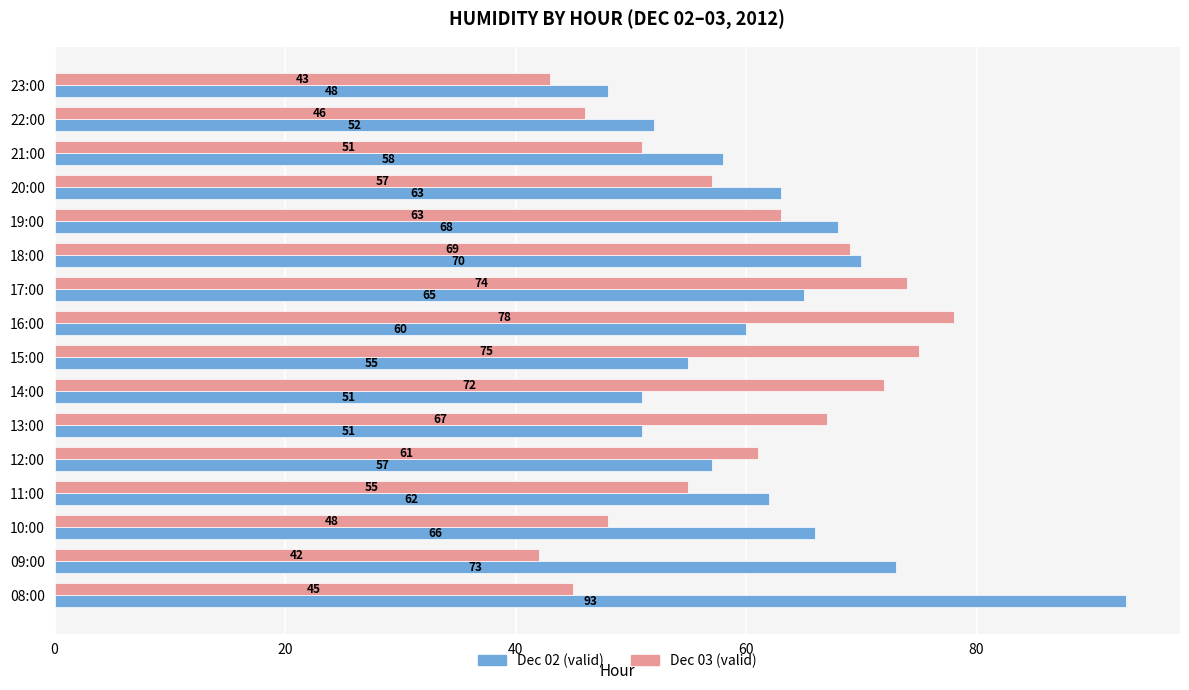

What is the sum of all Dec 03 (valid) values?

946